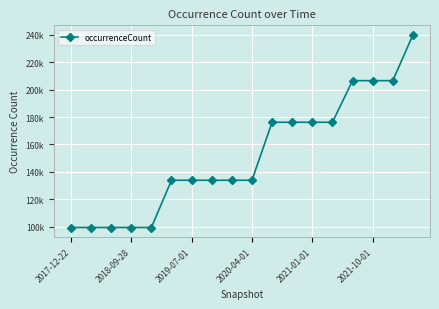

Where is the data nearest to the value 169651?

10